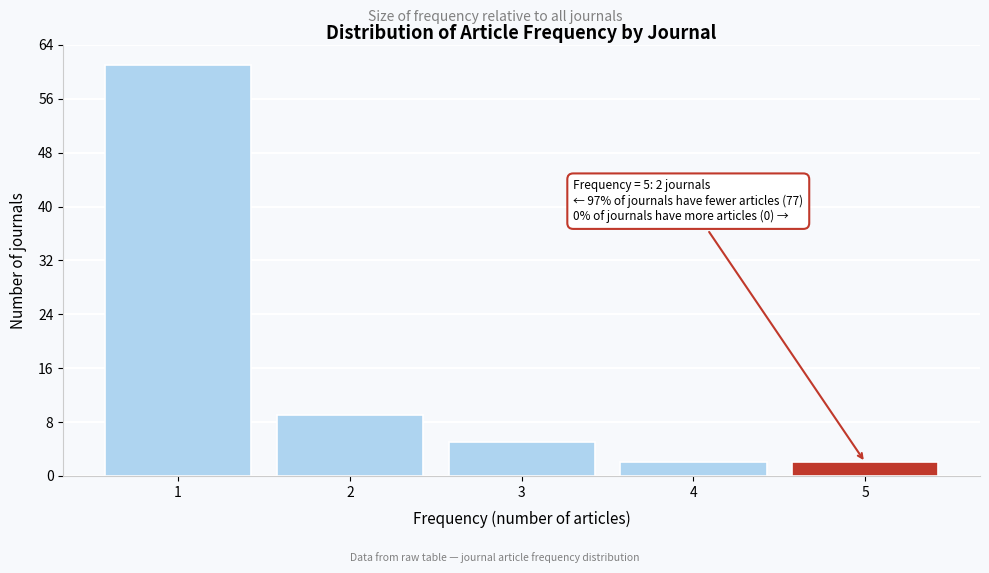

Which range on the x-axis has the tallest bar?

0.5 to 1.5